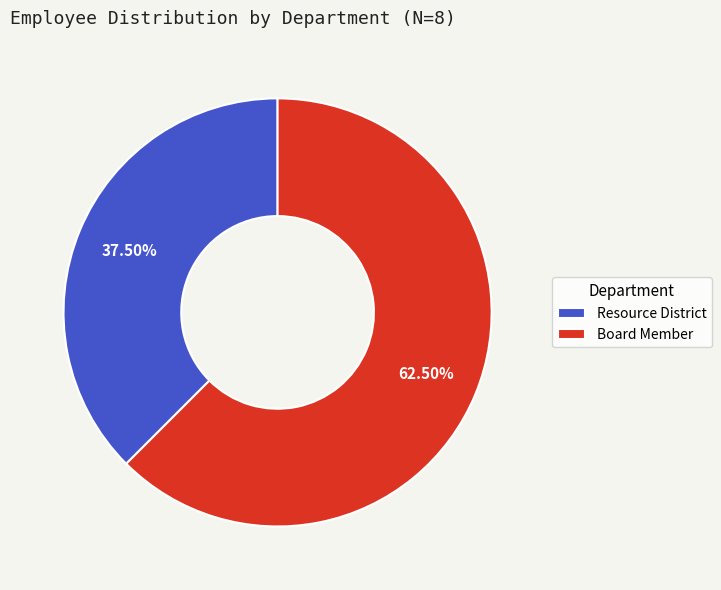

Which slice represents more than half of the pie?

Board Member